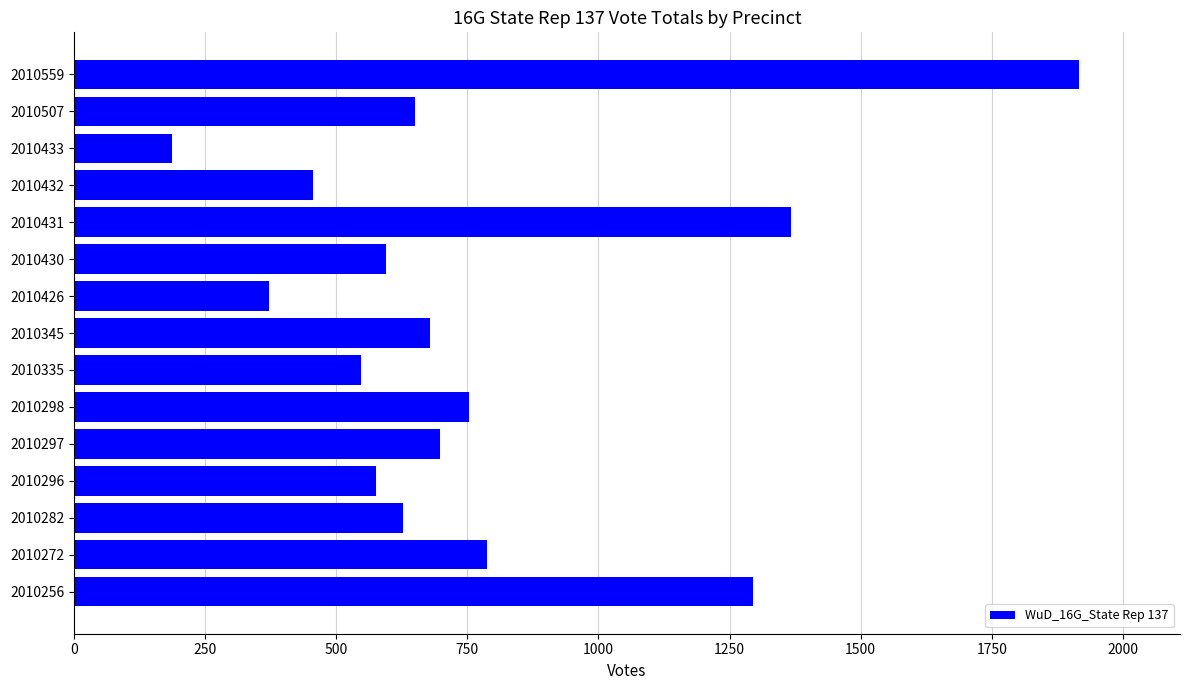

Rank the categories by value from highest to lowest.

2010559, 2010431, 2010256, 2010272, 2010298, 2010297, 2010345, 2010507, 2010282, 2010430, 2010296, 2010335, 2010432, 2010426, 2010433